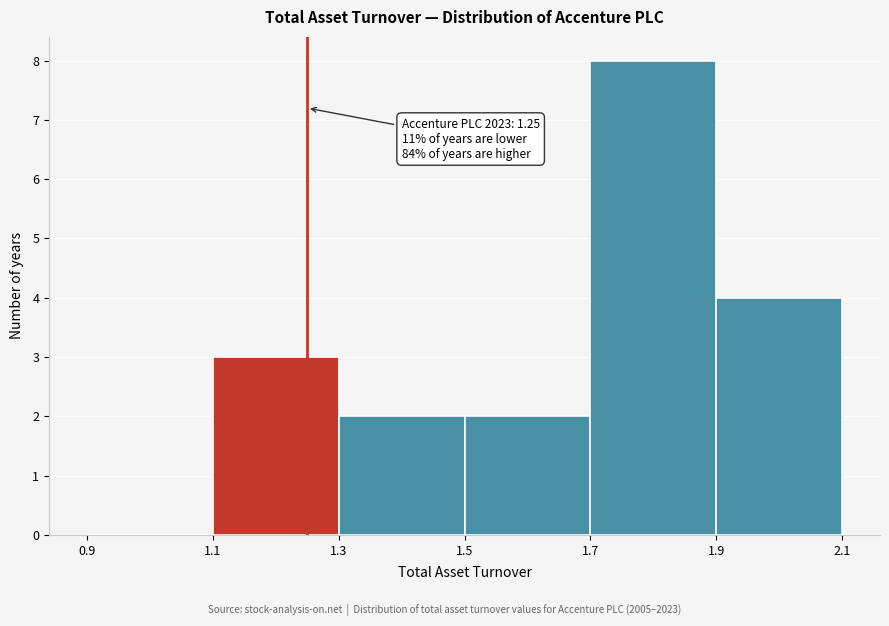

Which range on the x-axis has the tallest bar?

1.7 to 1.9